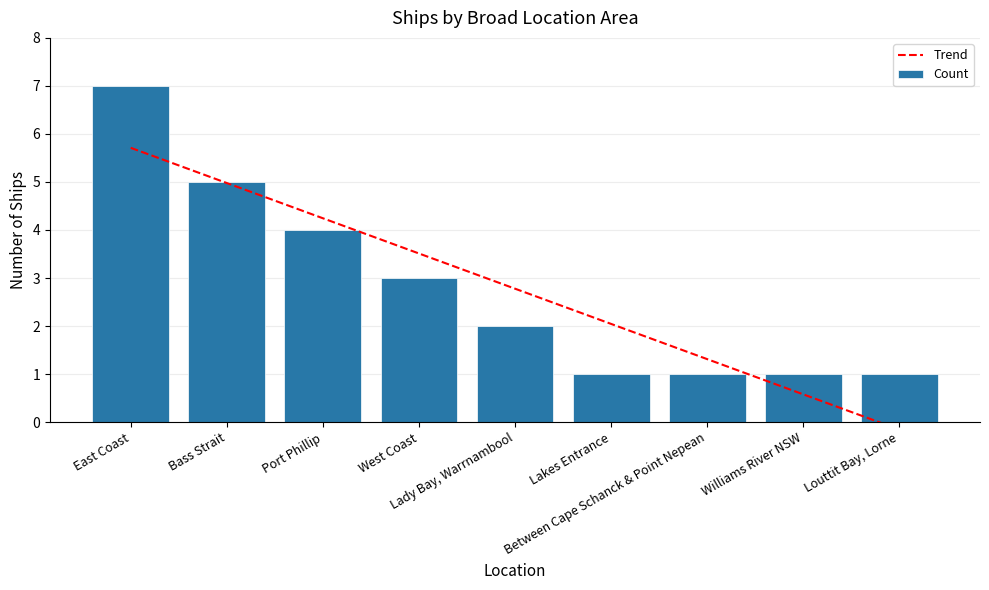

What position from the right is Louttit Bay, Lorne?

1